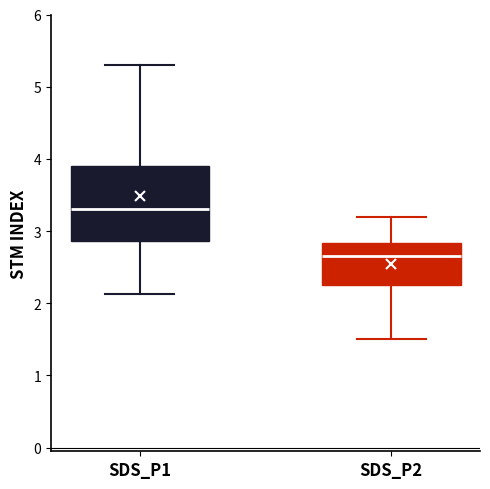

Which box is the tallest, from its lower edge to its upper edge?

SDS_P1